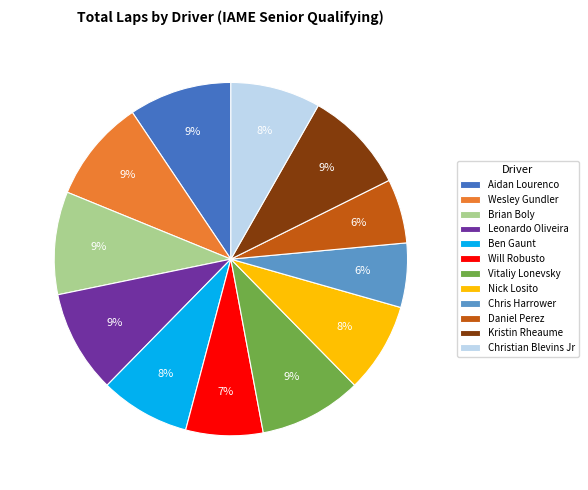

True or false: Vitaliy Lonevsky accounts for 17% of the total.

False